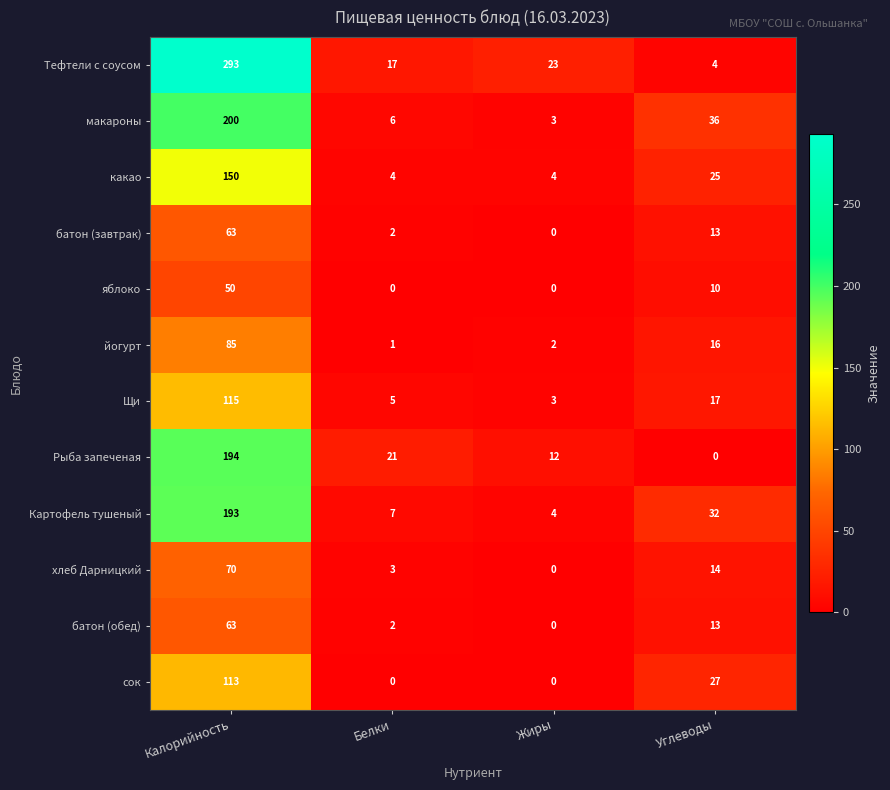

How many categories are shown in the chart?

4